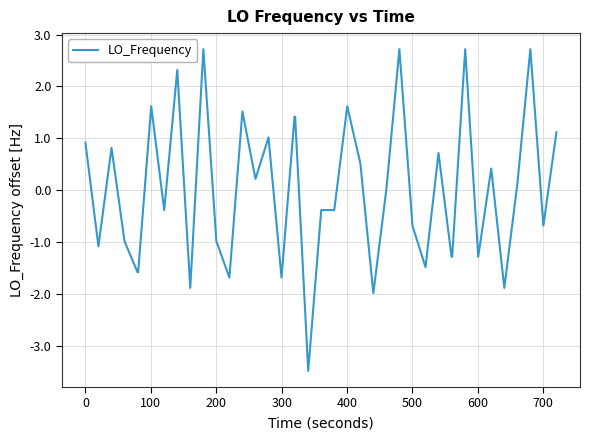

What is the difference between the maximum and minimum values?

6.2